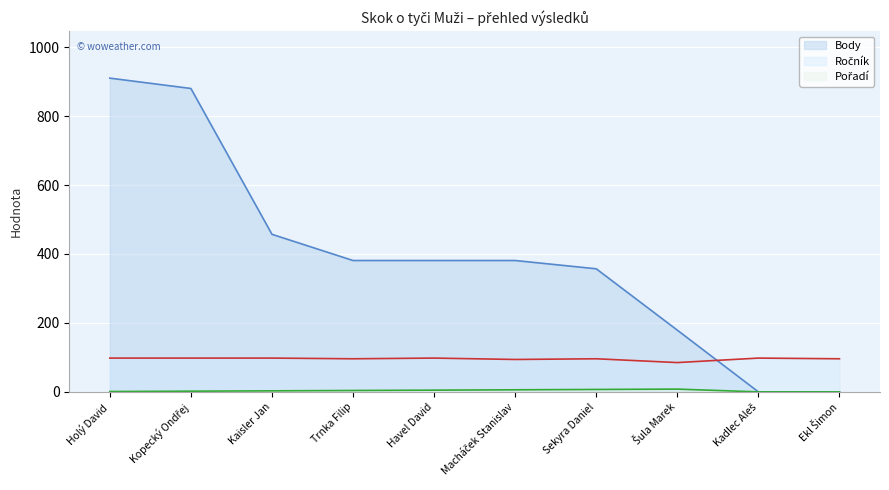

List the labels in order of Body value, smallest first.

Kadlec Aleš, Ekl Šimon, Šula Marek, Sekyra Daniel, Trnka Filip, Havel David, Macháček Stanislav, Kaisler Jan, Kopecký Ondřej, Holý David